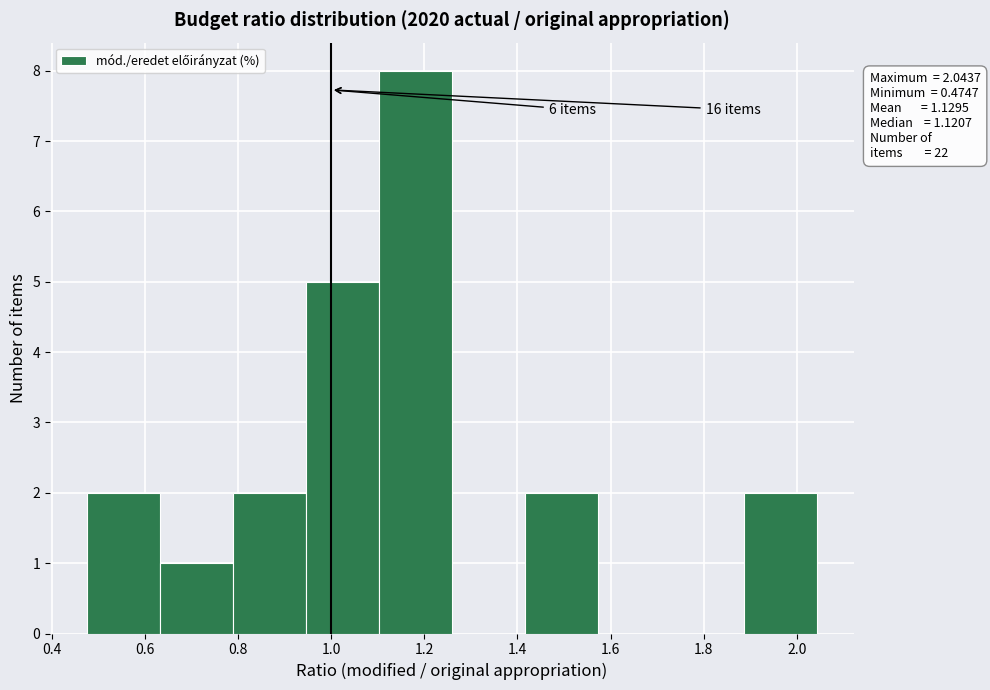

Over which range of the x-axis is the bar tallest?

1.10 to 1.26